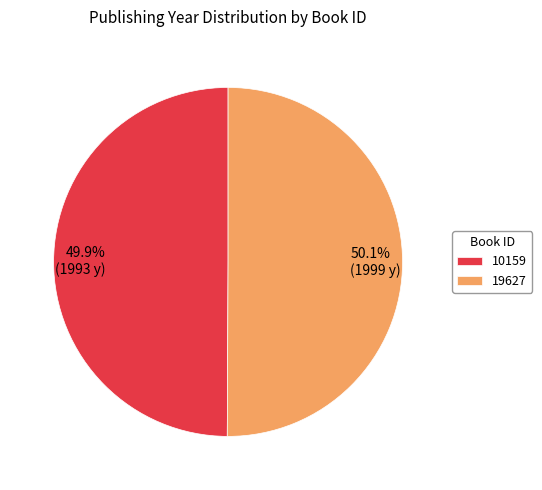

Approximately how many times larger is the value at 19627 compared to 10159?

1.0